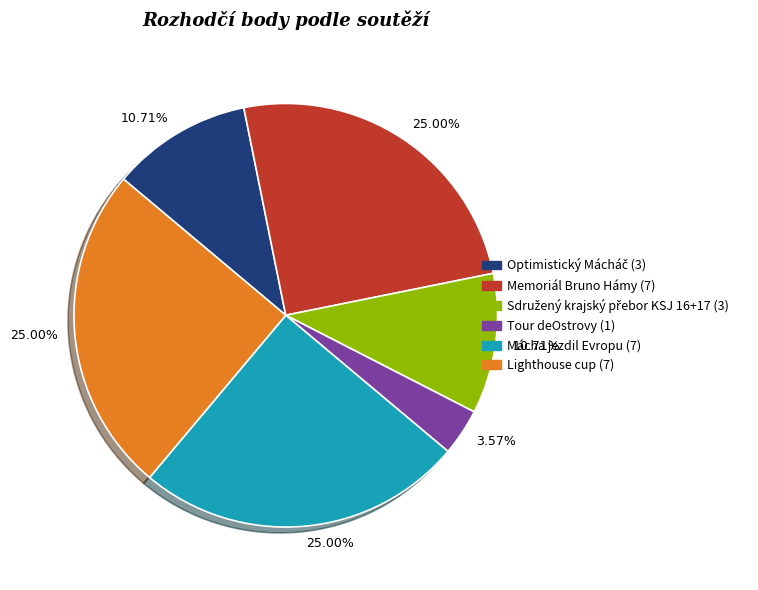

Count the number of slices in the pie.

6